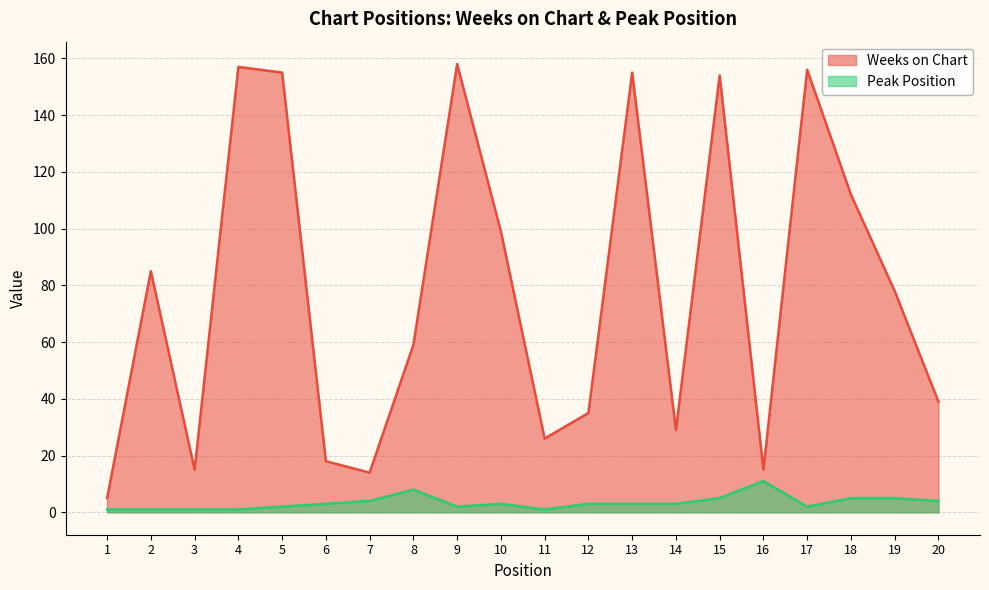

How many interior local peaks does the Weeks on Chart series have?

6